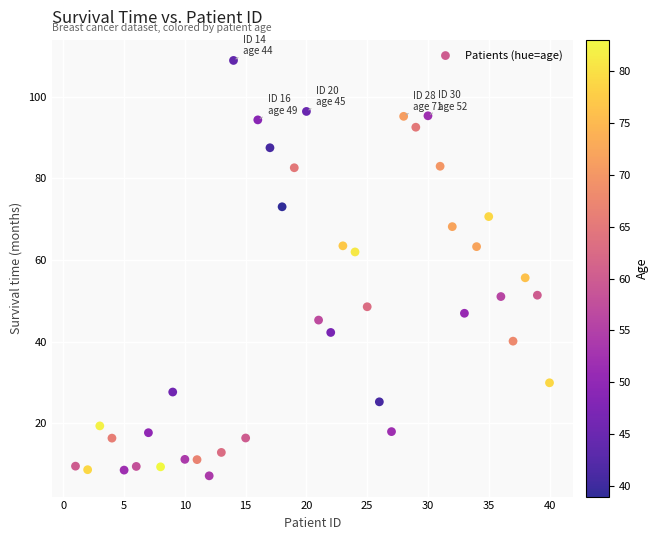

What Y value in the scatter plot is closest to 58?

55.6